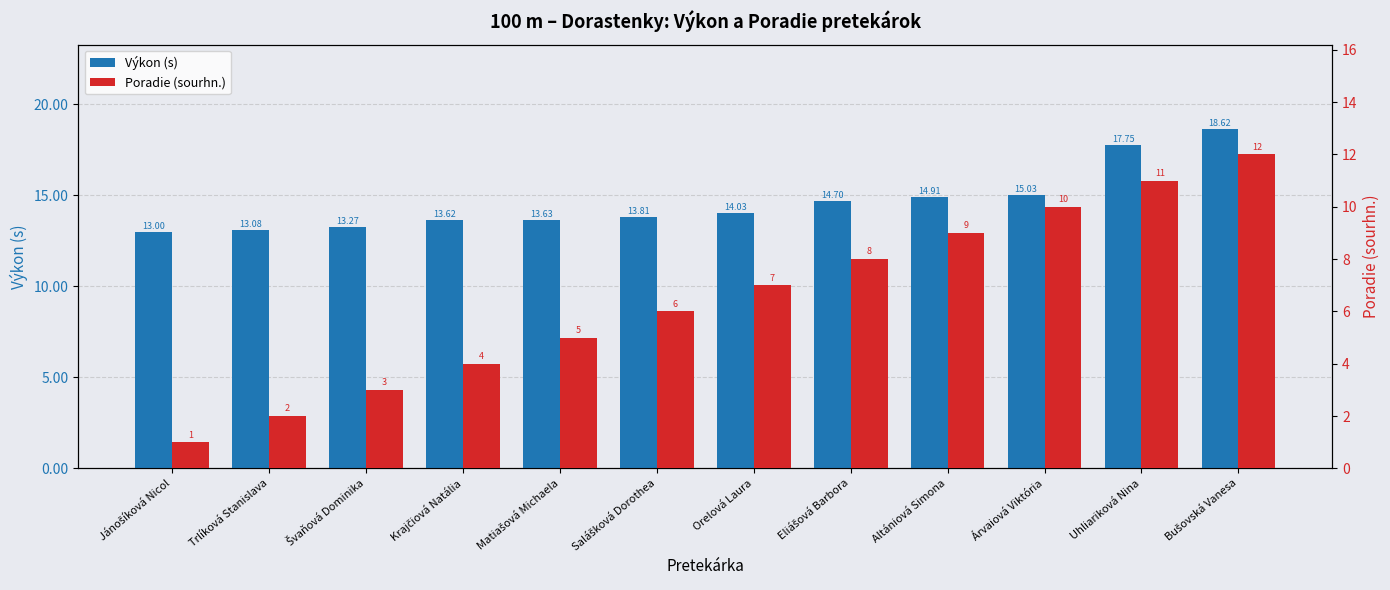

The Výkon (s) series shows 22.7 at Švaňová Dominika. True or false?

False